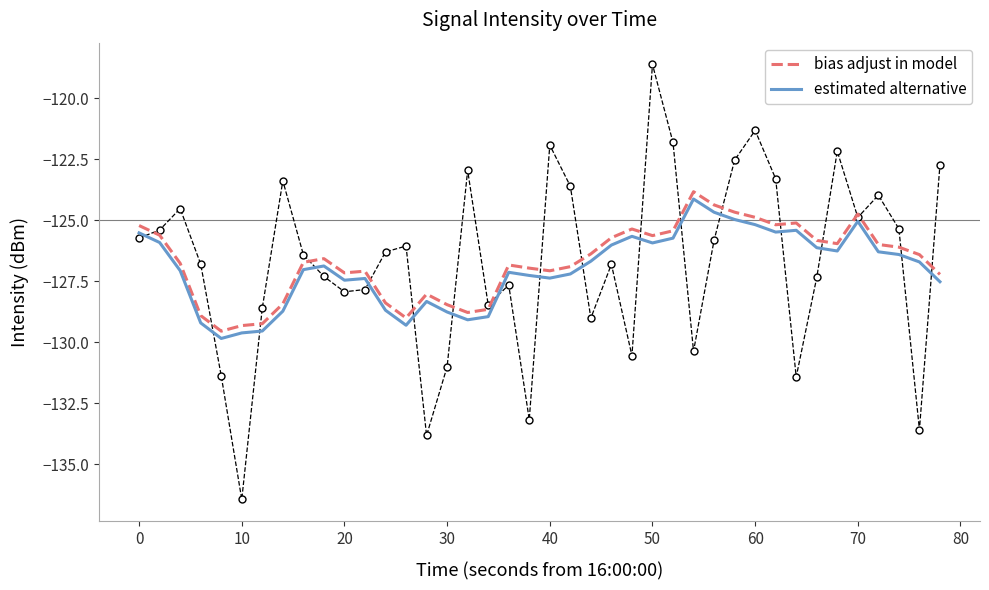

What is the value of the bias adjust in model point at the 12th from the left?

-127.1